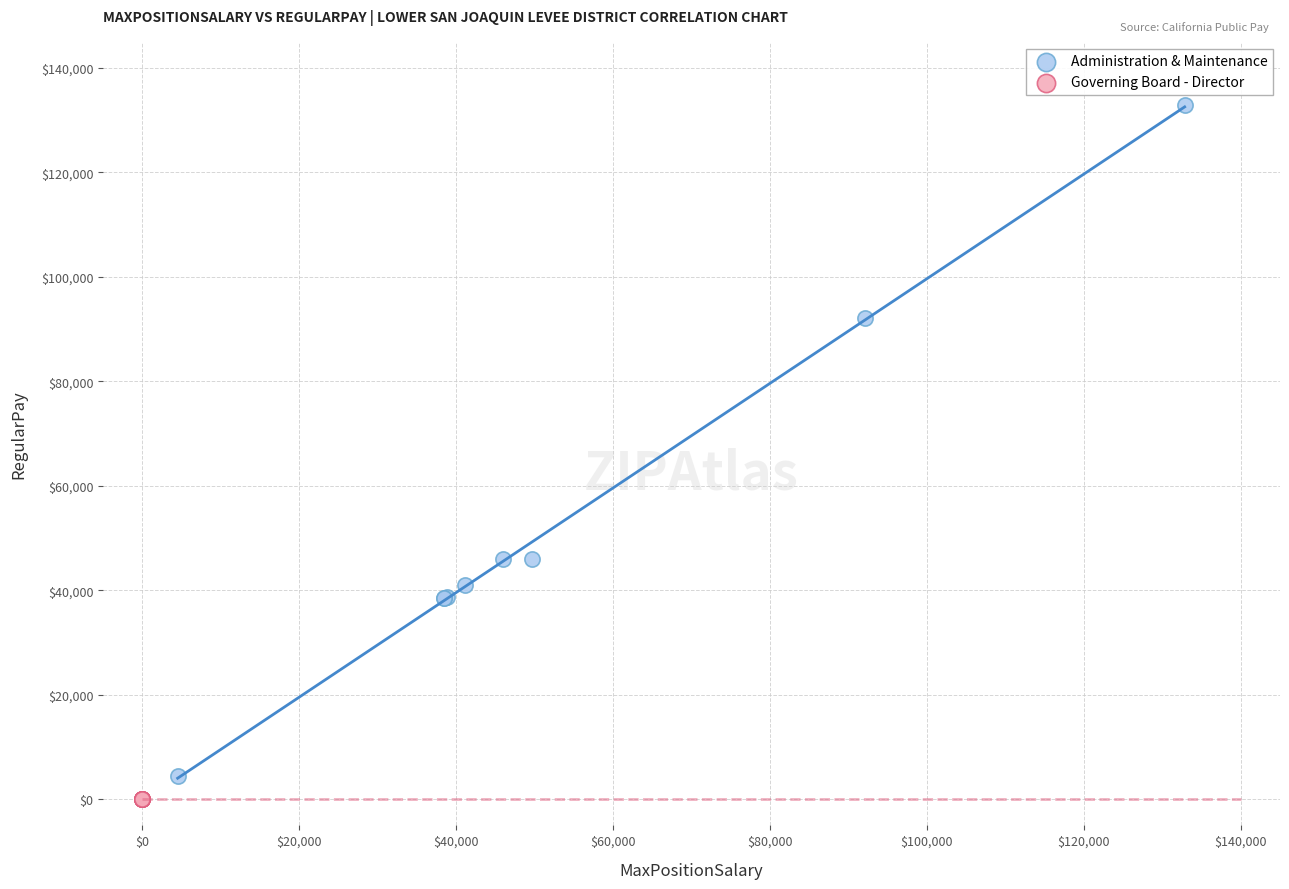

Which series reaches the maximum Y coordinate?

Administration & Maintenance